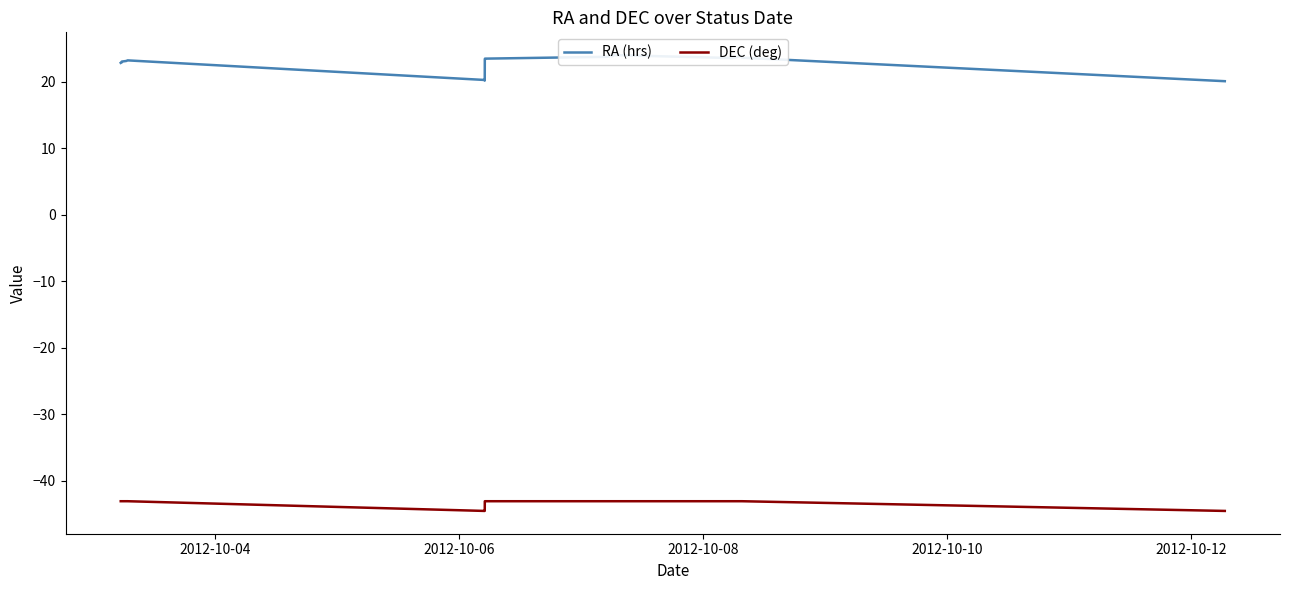

What is the maximum value for RA (hrs)?

24.0